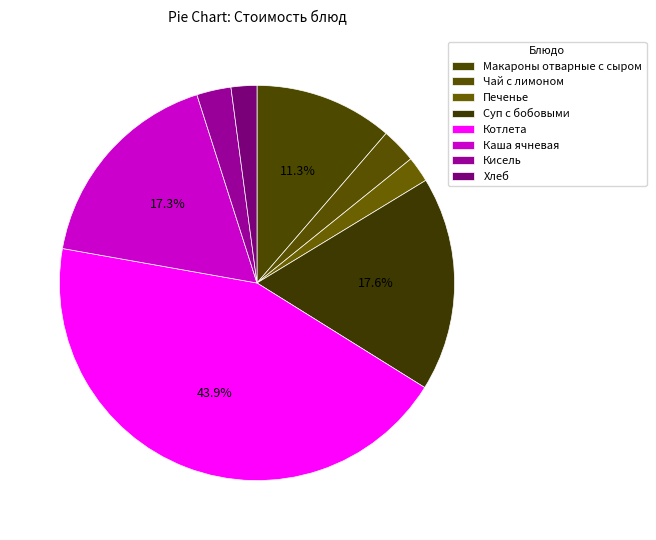

Count the number of slices in the pie.

8